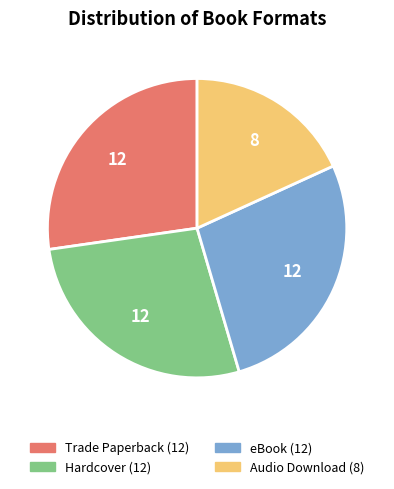

Is it true that Audio Download is 11% of the pie?

False